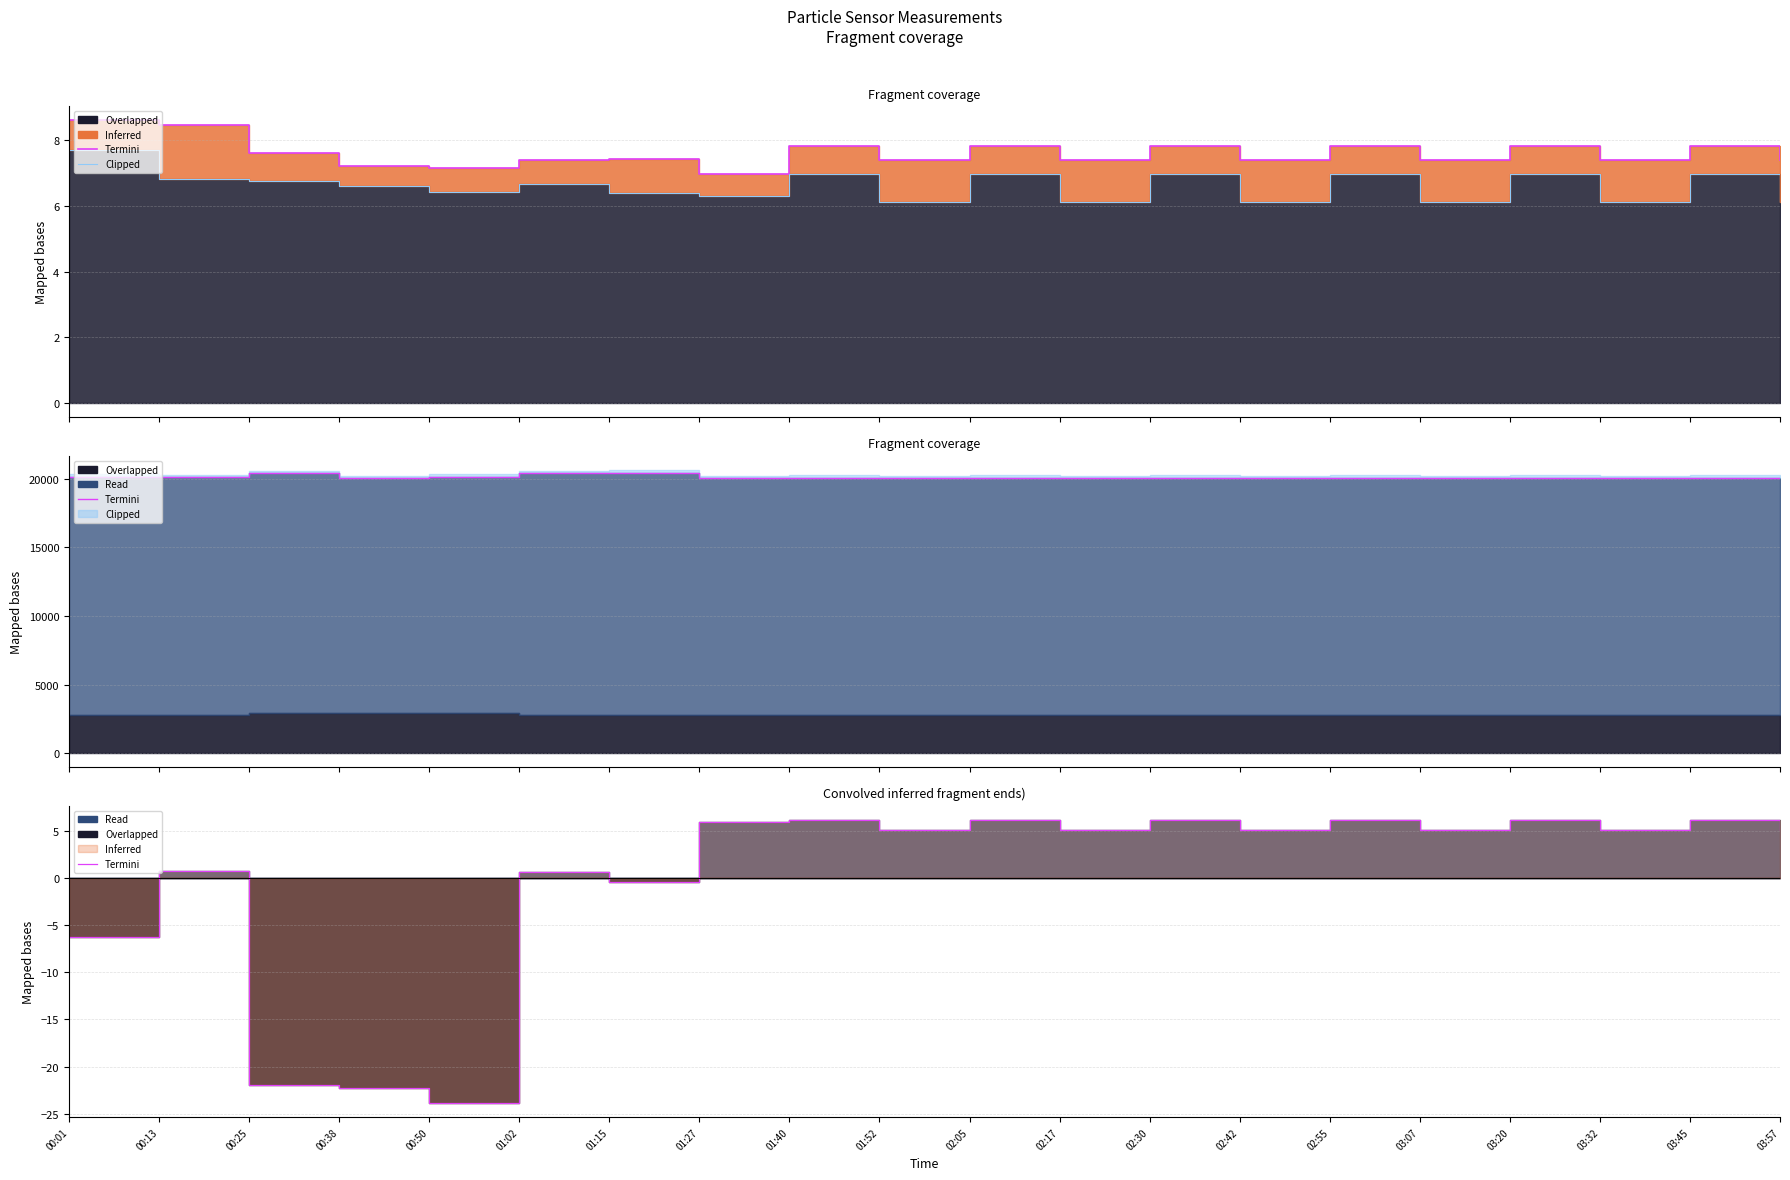

What is the sum of the Termini values at 03:57 and 00:38?

-17.1